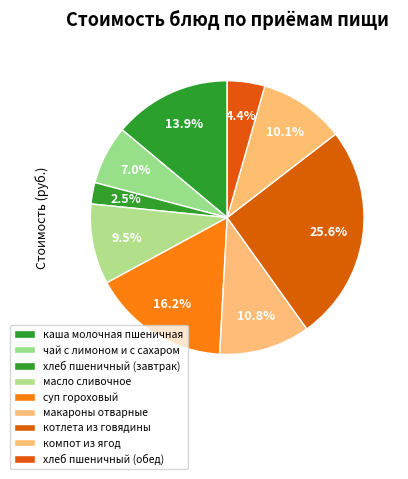

How many segments does this pie chart have?

9